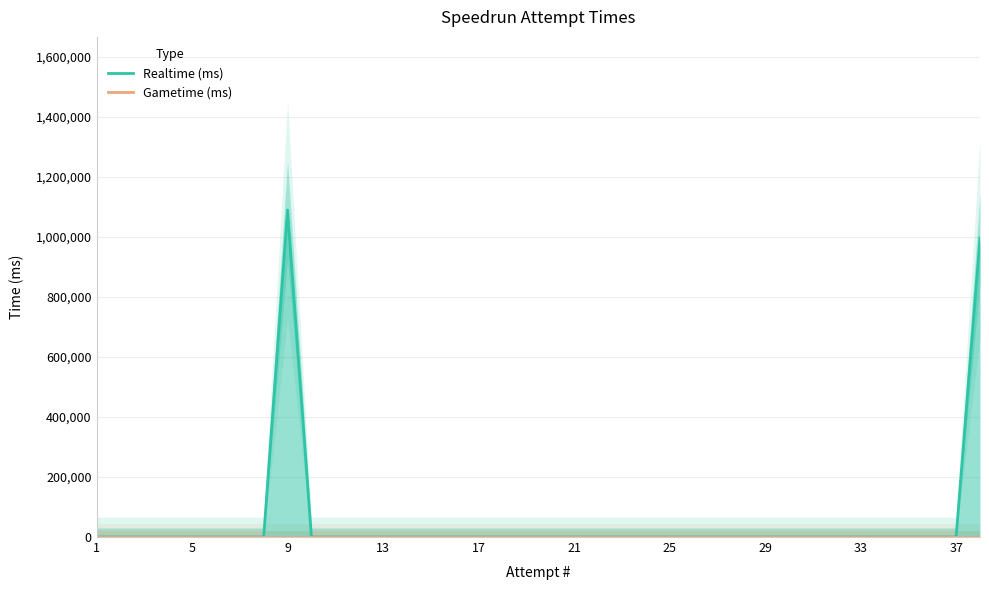

How many lines are shown in the chart?

2